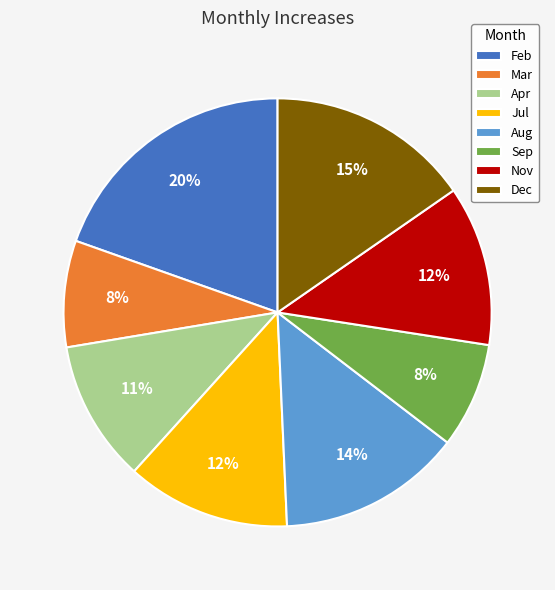

Is there a majority slice in this chart?

No